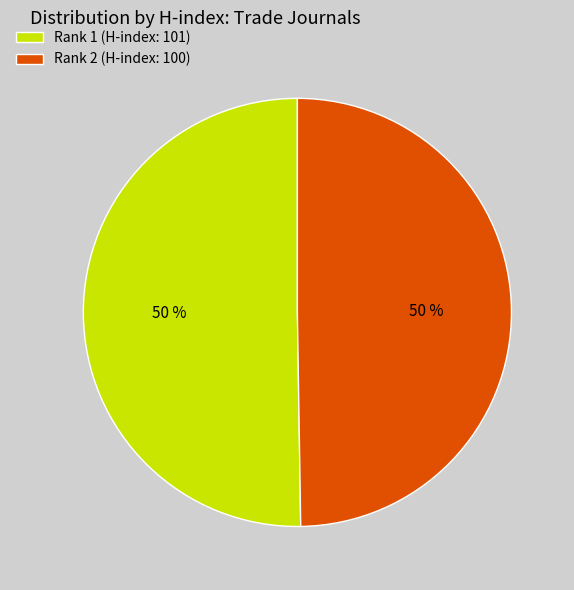

Do Rank 1 (H-index: 101) and Rank 2 (H-index: 100) together represent more than half of the pie?

Yes